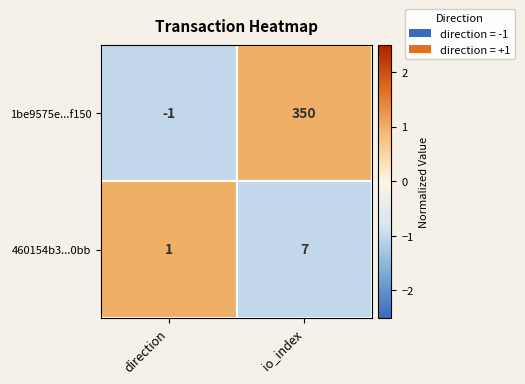

Reading right to left, what are all the values shown in this chart?

1be9575e...f150: 350	-1
460154b3...0bb: 7	1